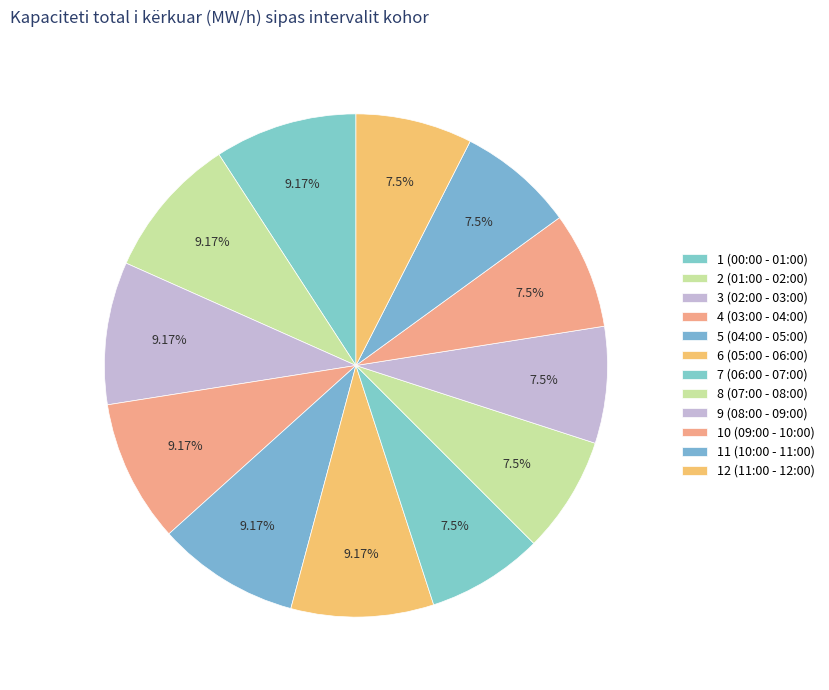

What is the change in value from 3 (02:00 - 03:00) to 9 (08:00 - 09:00)?

-10